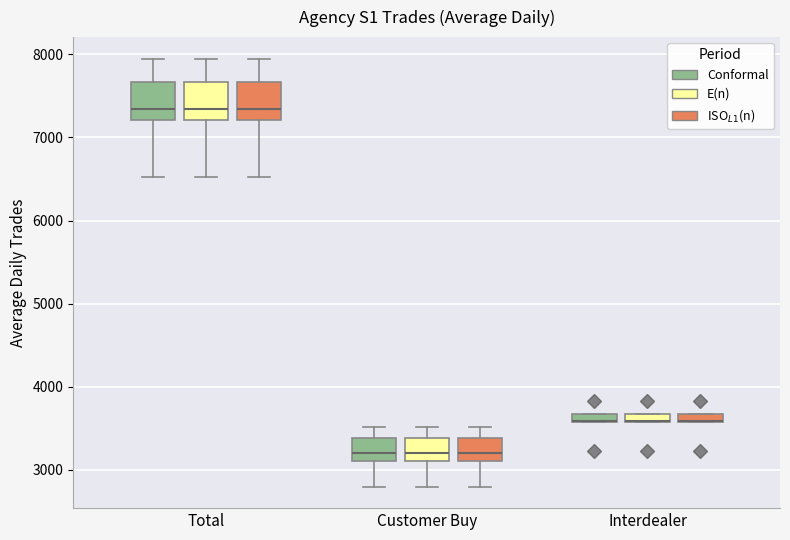

Where is the upper edge of the box for Interdealer (ISO$_{L1}$(n)) on the y-axis? The values are not printed on the chart, so give them approximately, as read against the axis.

3700